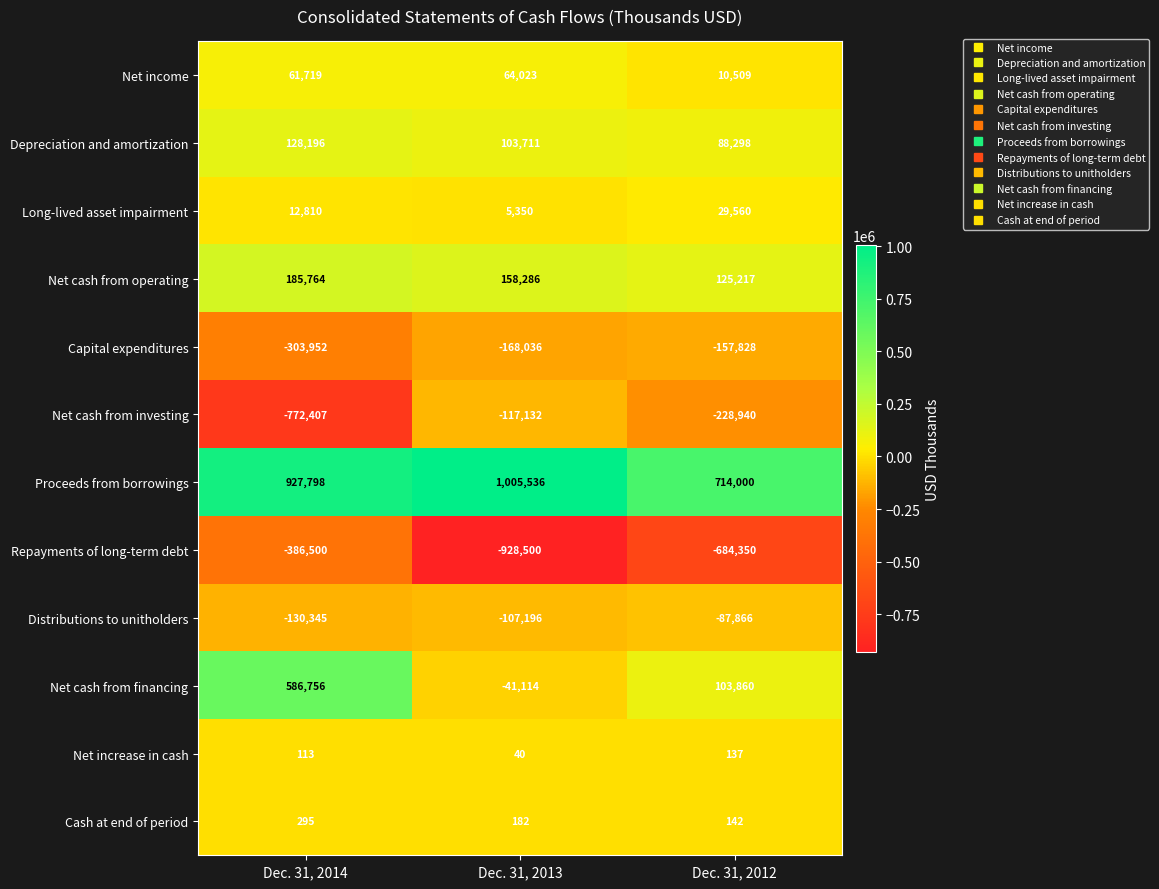

True or false: Repayments of long-term debt has a value of -684350 at Dec. 31, 2012.

True